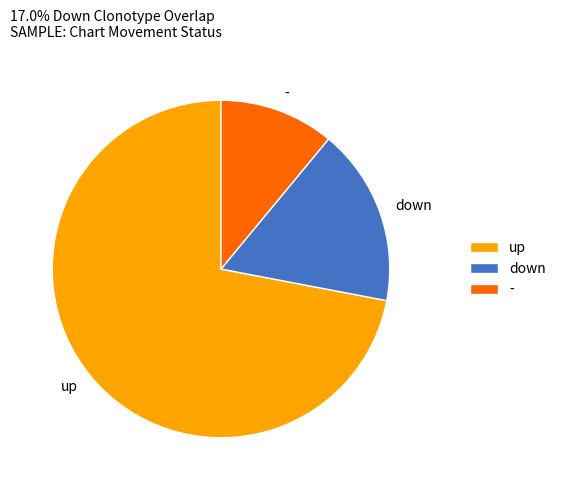

Approximately how many times larger is the value at - compared to down?

0.6